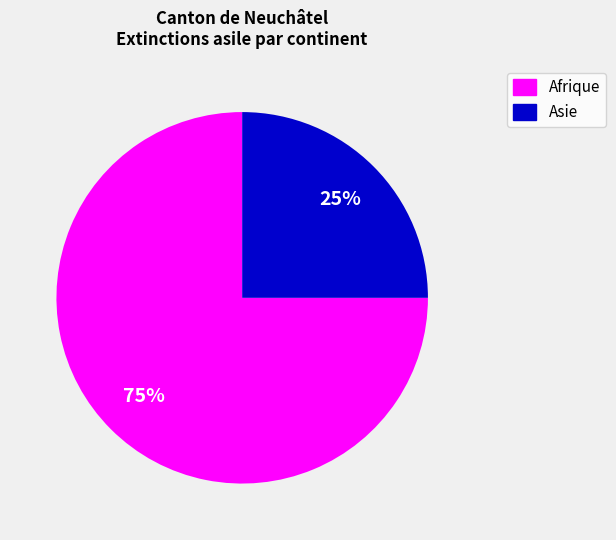

To the nearest percent, what is the average slice percentage?

50%